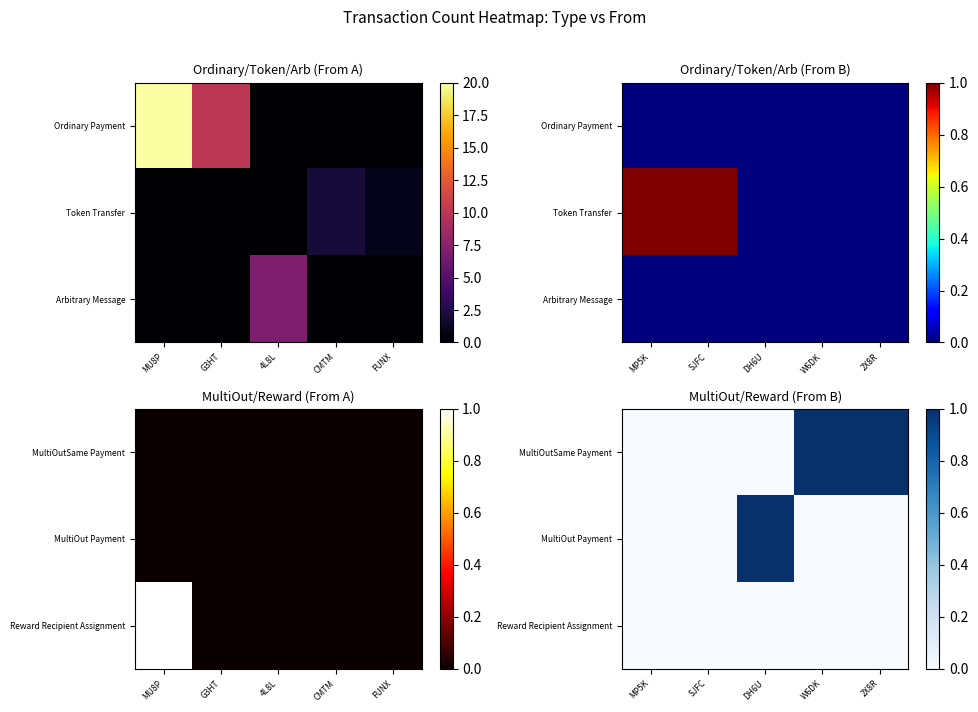

The value of MultiOutSame Payment at DH6U is 0. True or false?

False